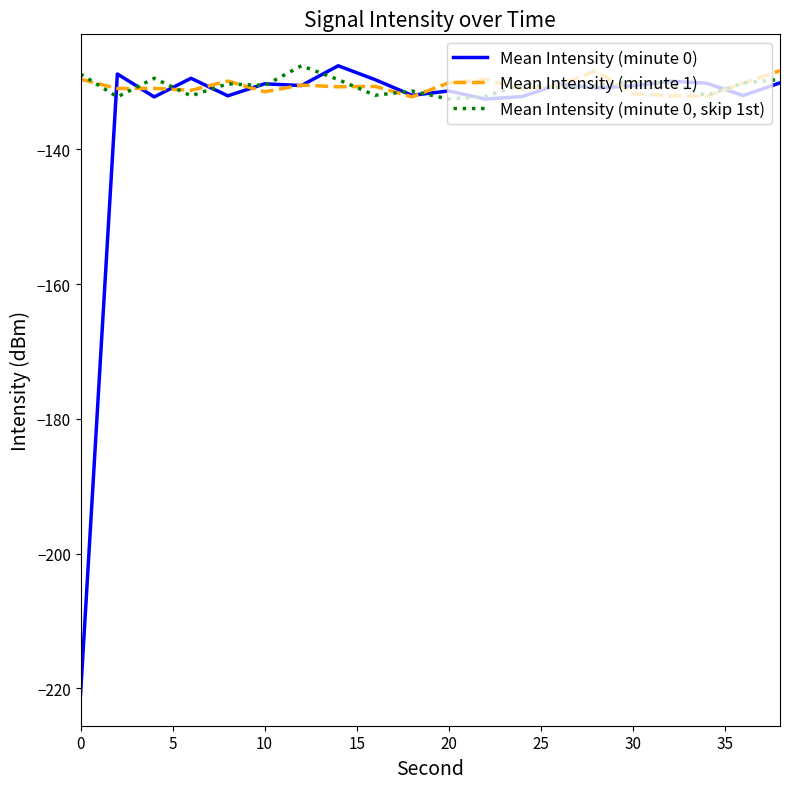

What is the highest value of the Mean Intensity (minute 0, skip 1st) series?

-127.6